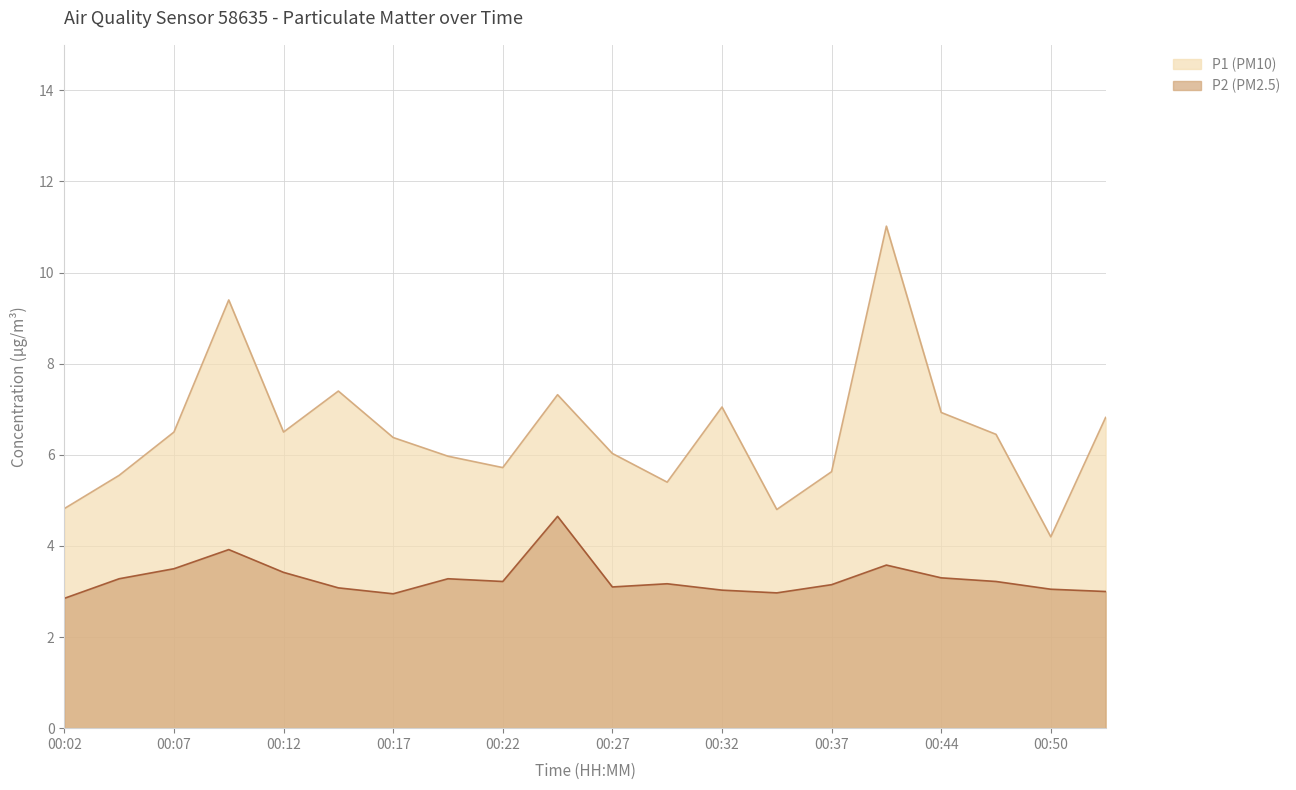

At which category does P1 reach its first local peak?

00:09